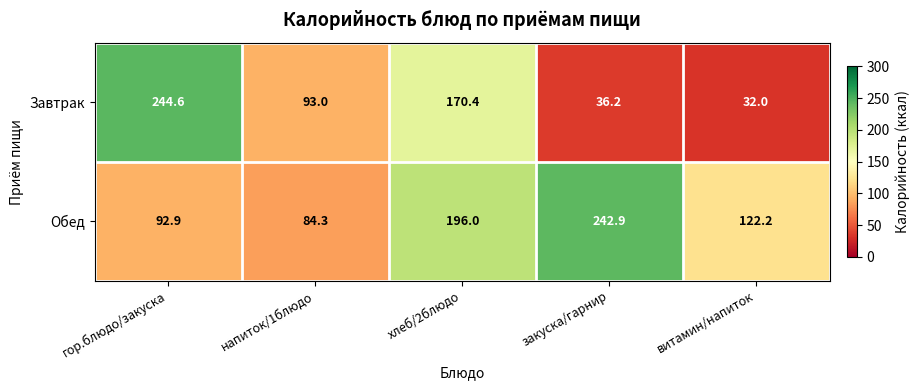

Which category has the lowest value across all series?

витамин/напиток